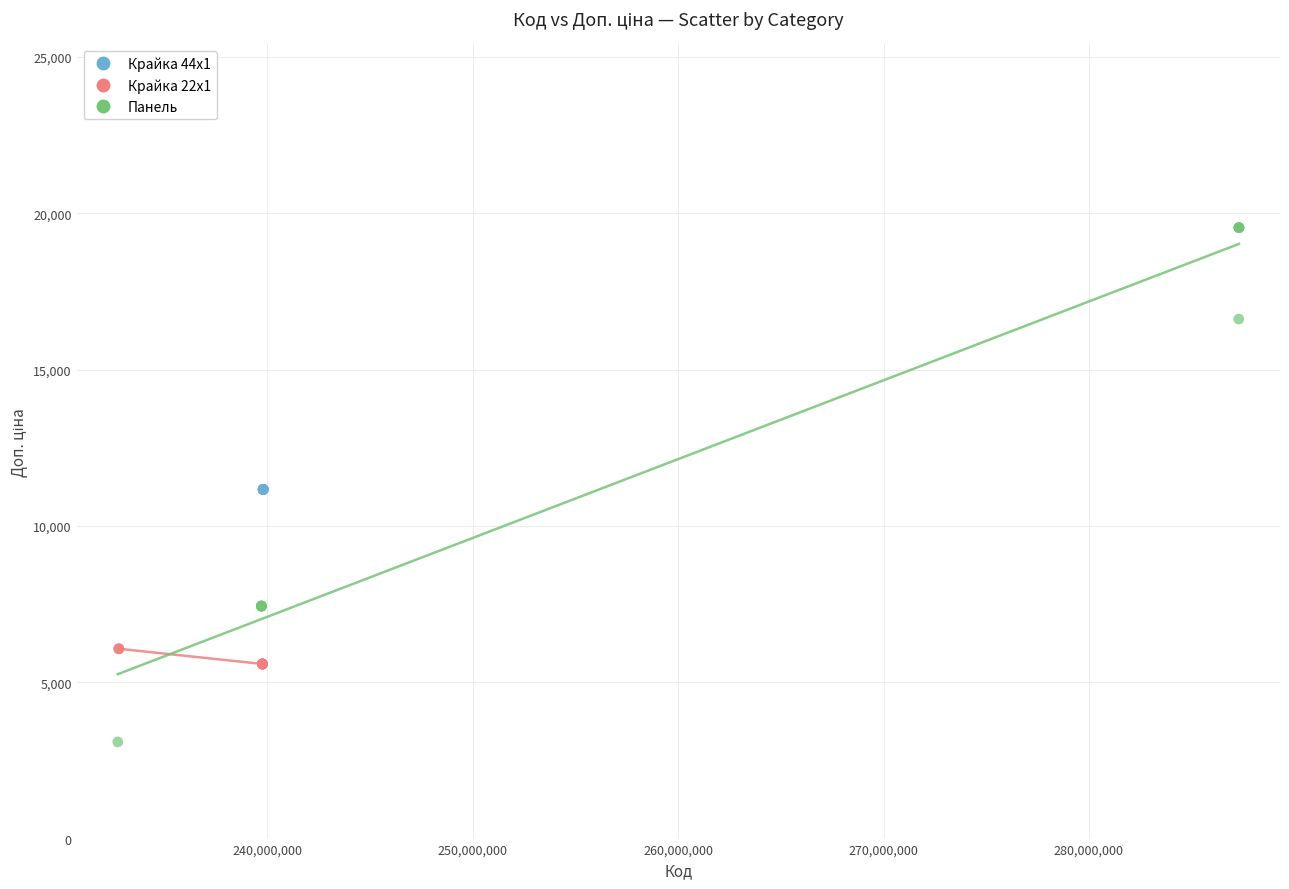

Which series reaches the maximum Y coordinate?

Панель